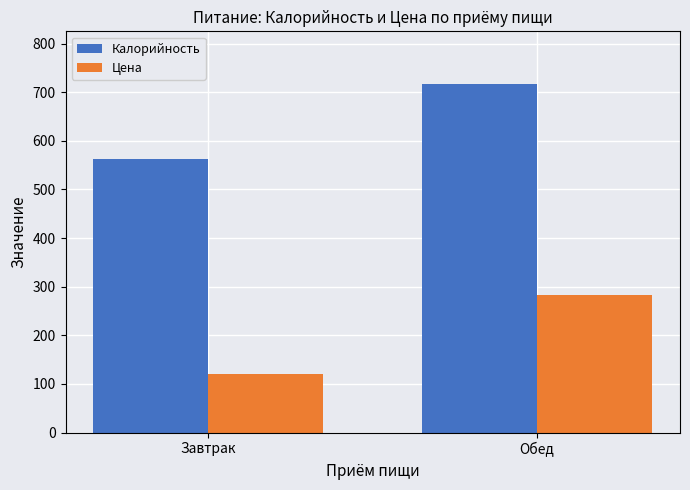

At which category is the sum across all series the highest?

Обед